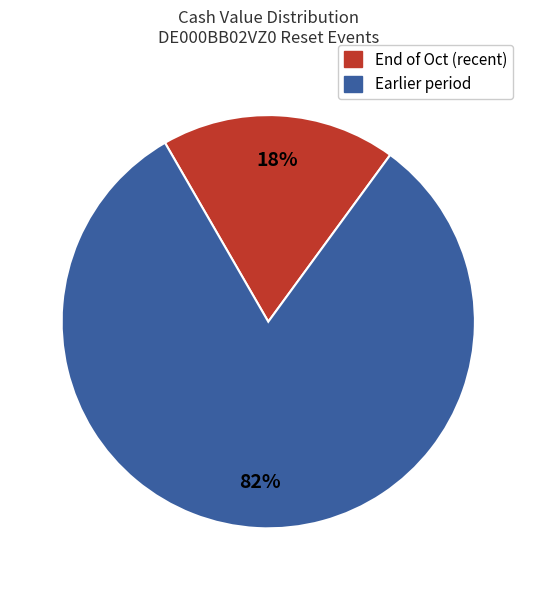

To the nearest percent, what is the average slice percentage?

50%